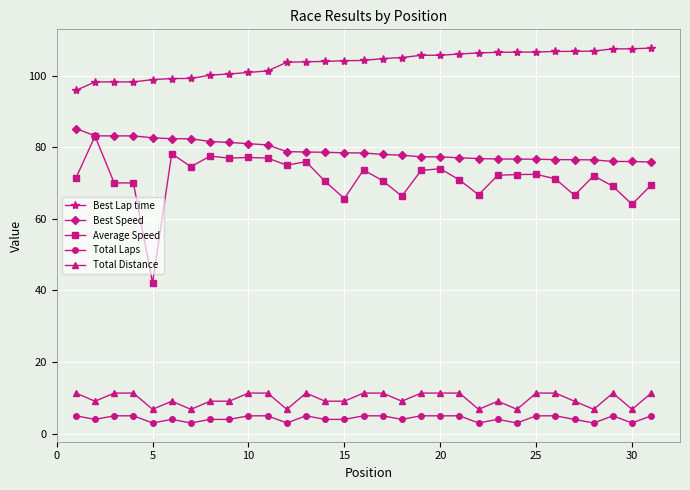

What is the sum of all Total Distance values?

299.6